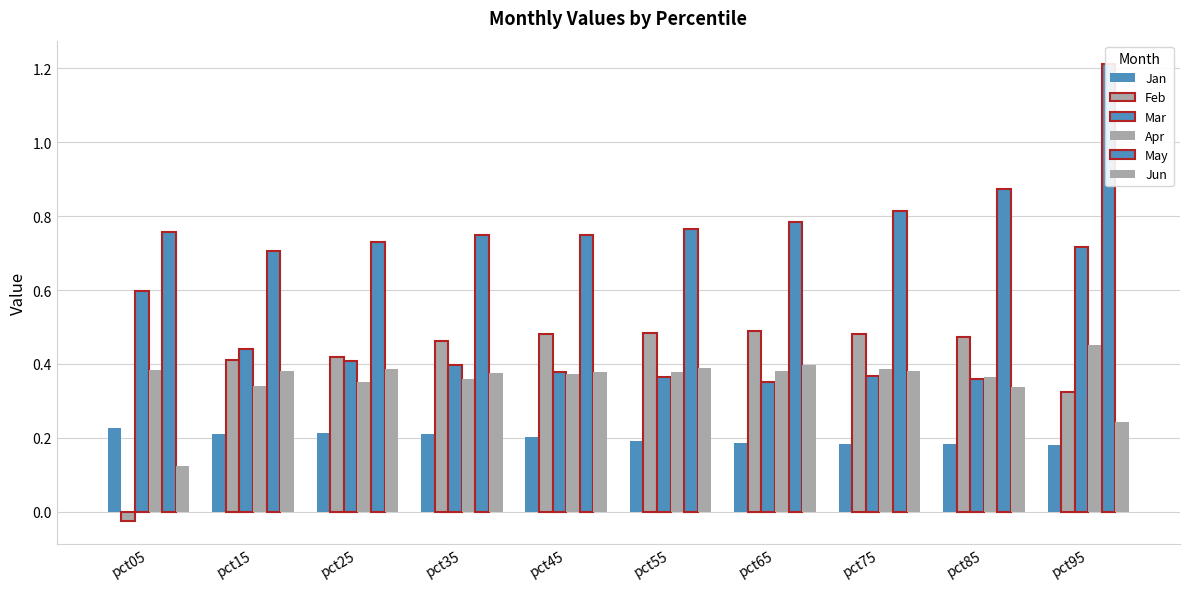

Is it true that May equals 0.9 at pct85?

True